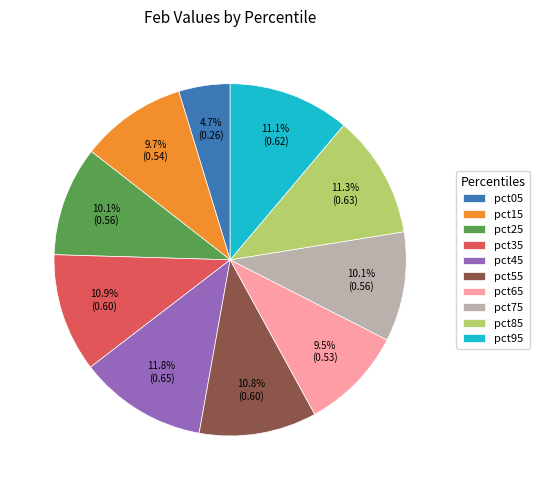

True or false: pct95 accounts for 11% of the total.

True